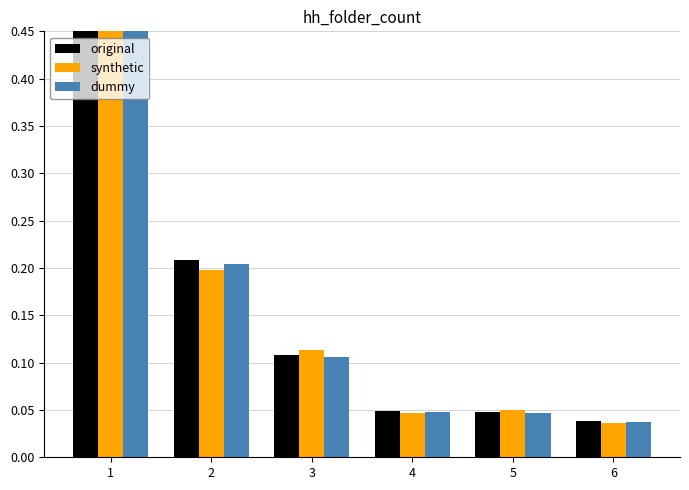

What is the difference between the second highest and minimum values in the dummy series?

0.2